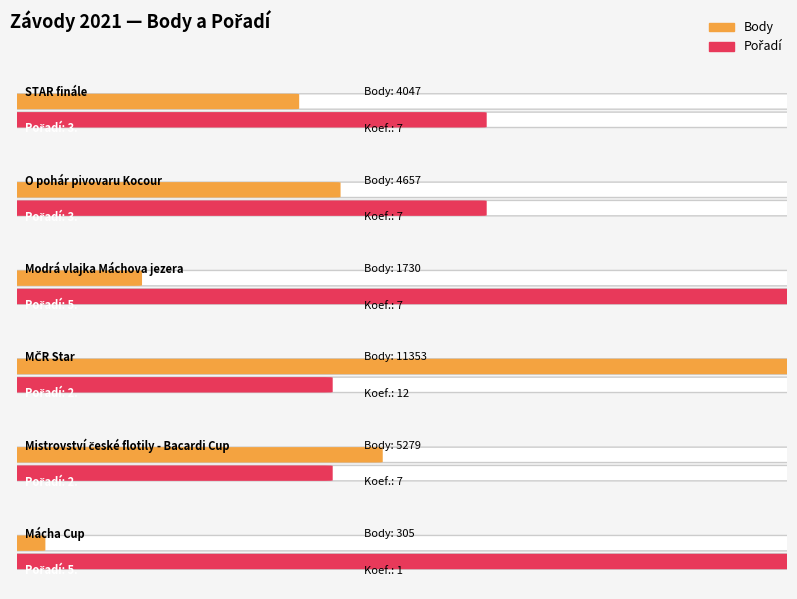

True or false: the data shows 1730 at Modrá vlajka Máchova jezera.

True